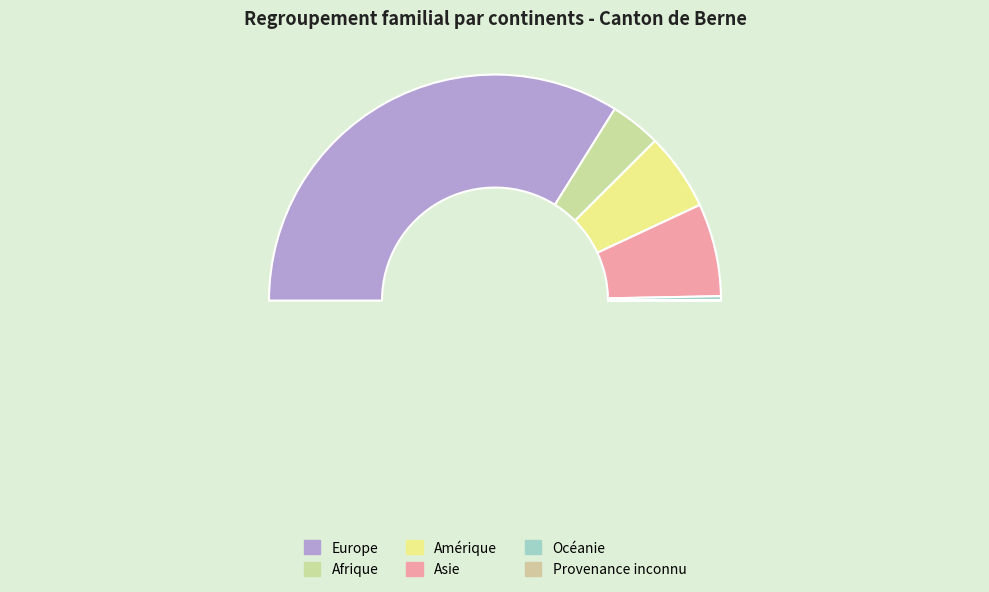

Is it true that Europe is 68% of the pie?

True